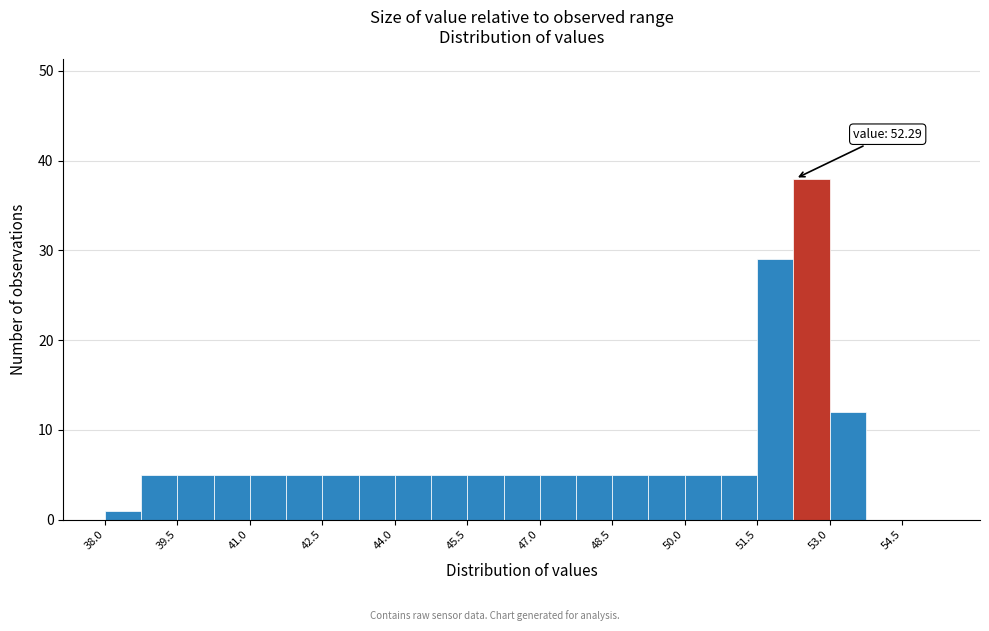

Read against the x-axis, roughly where is the centre of the tallest bar?

52.6